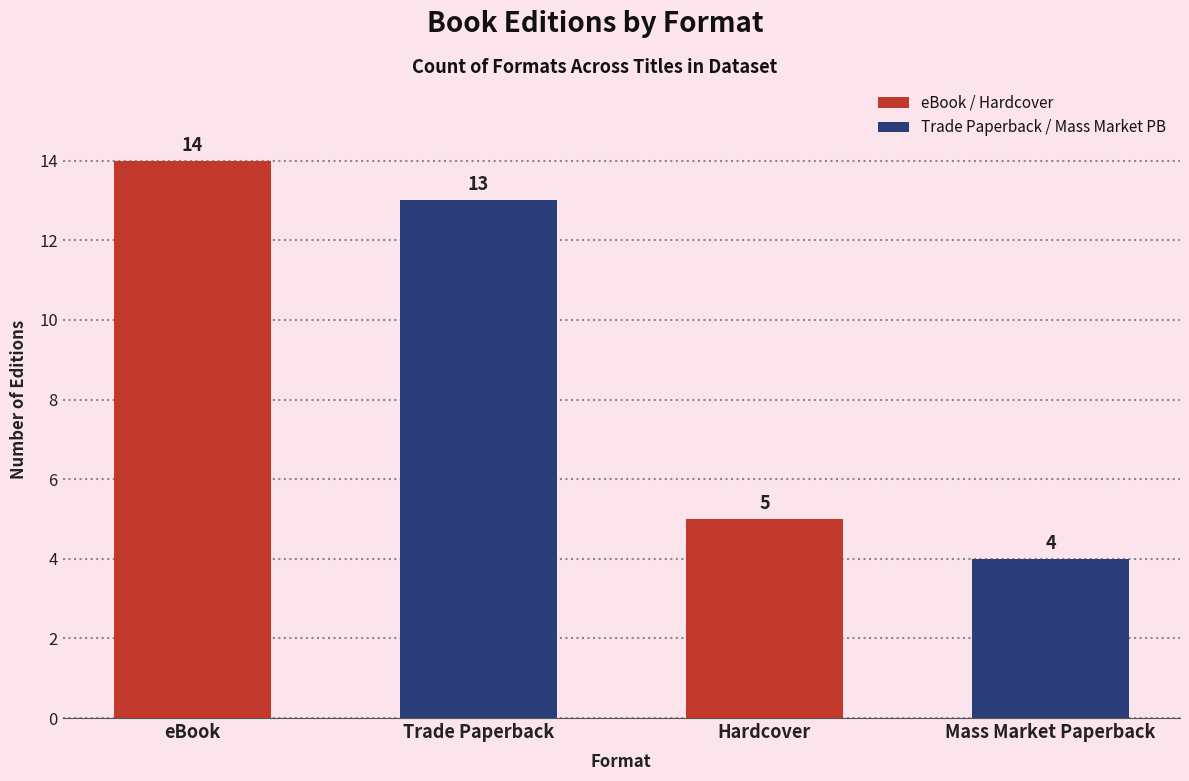

What is the difference between the second highest and minimum values?

9